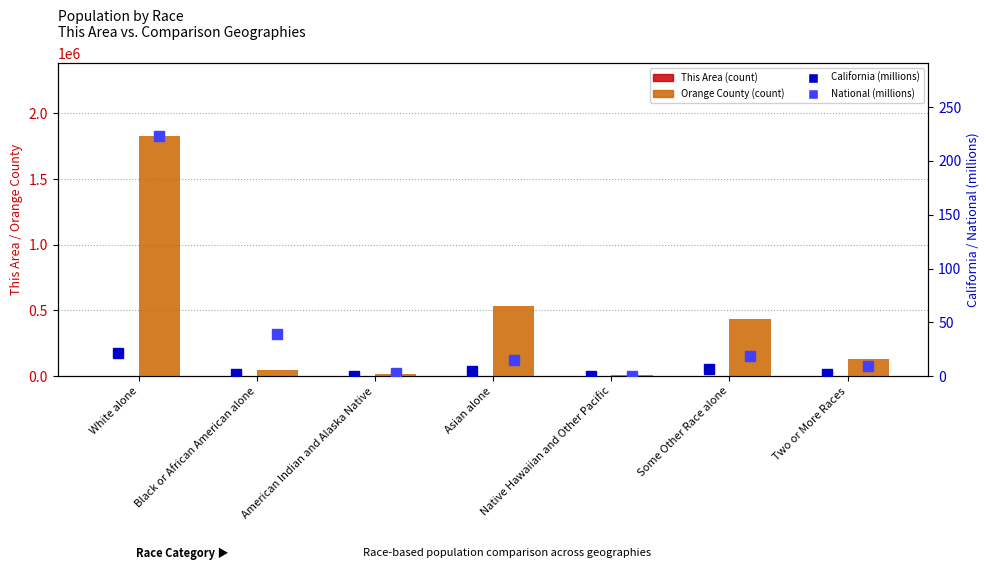

At which label does California (millions) first exceed 2?

White alone